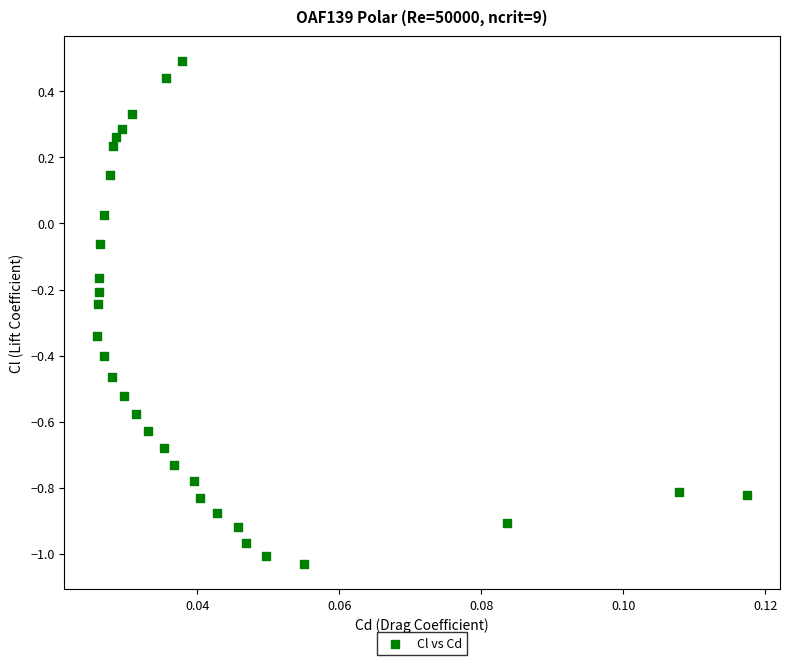

What is the range of Y values (max minus min)?

1.5